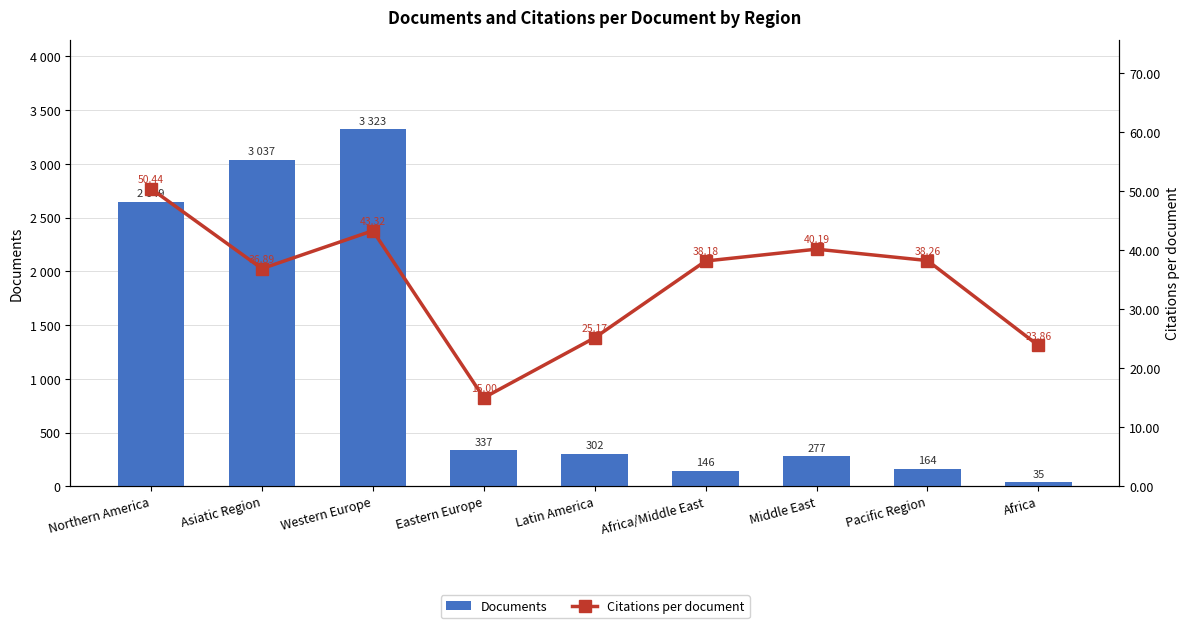

At Pacific Region, list the series in order from smallest to largest.

Citations per document, Documents